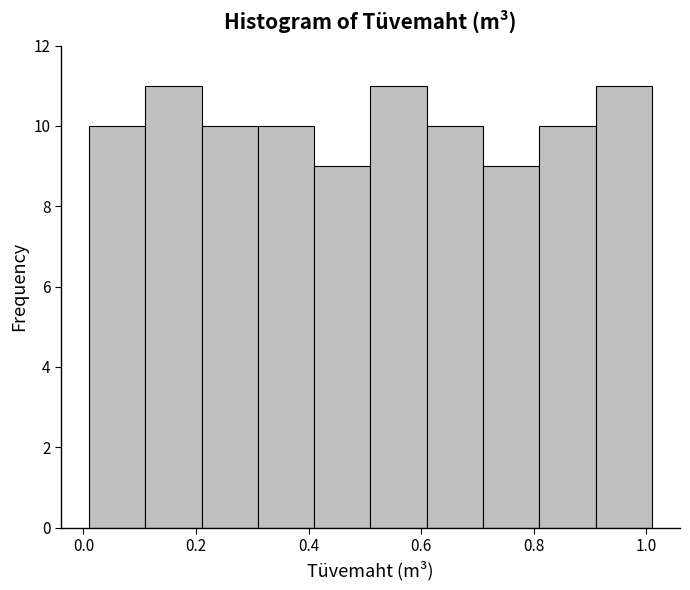

Reading left to right, transcribe this chart: for each bar, give the range it covers on the x-axis and its height. Neither the bar edges nor the heights are printed on the chart, so give them approximately, as read against the axes.

0.01 to 0.11: 10
0.11 to 0.21: 11
0.21 to 0.31: 10
0.31 to 0.41: 10
0.41 to 0.51: 9
0.51 to 0.61: 11
0.61 to 0.71: 10
0.71 to 0.81: 9
0.81 to 0.91: 10
0.91 to 1.01: 11